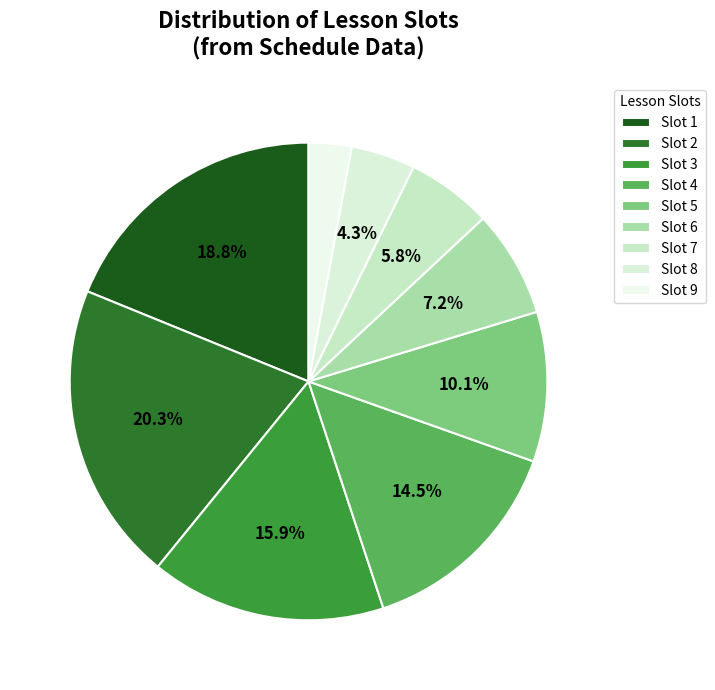

Rank the categories by value from lowest to highest.

Slot 9, Slot 8, Slot 7, Slot 6, Slot 5, Slot 4, Slot 3, Slot 1, Slot 2